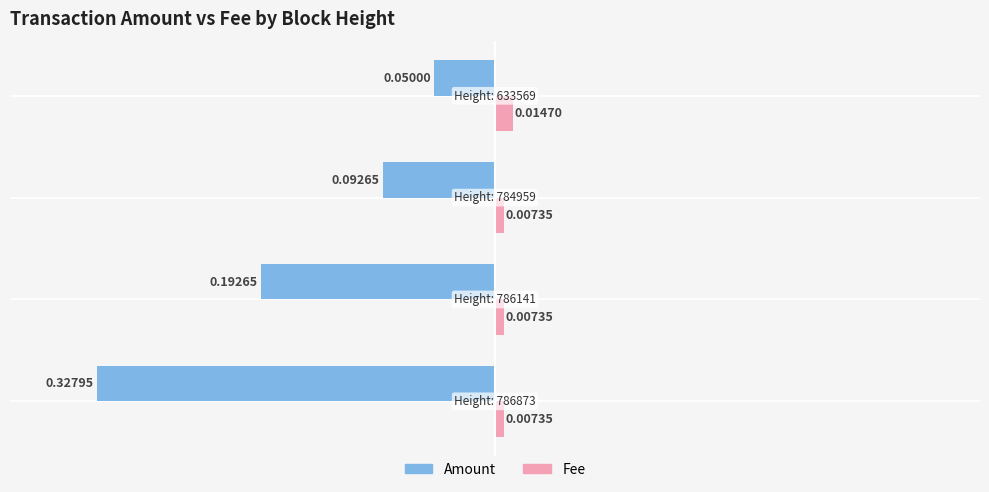

List the series in order of their overall mean, highest first.

Fee, Amount